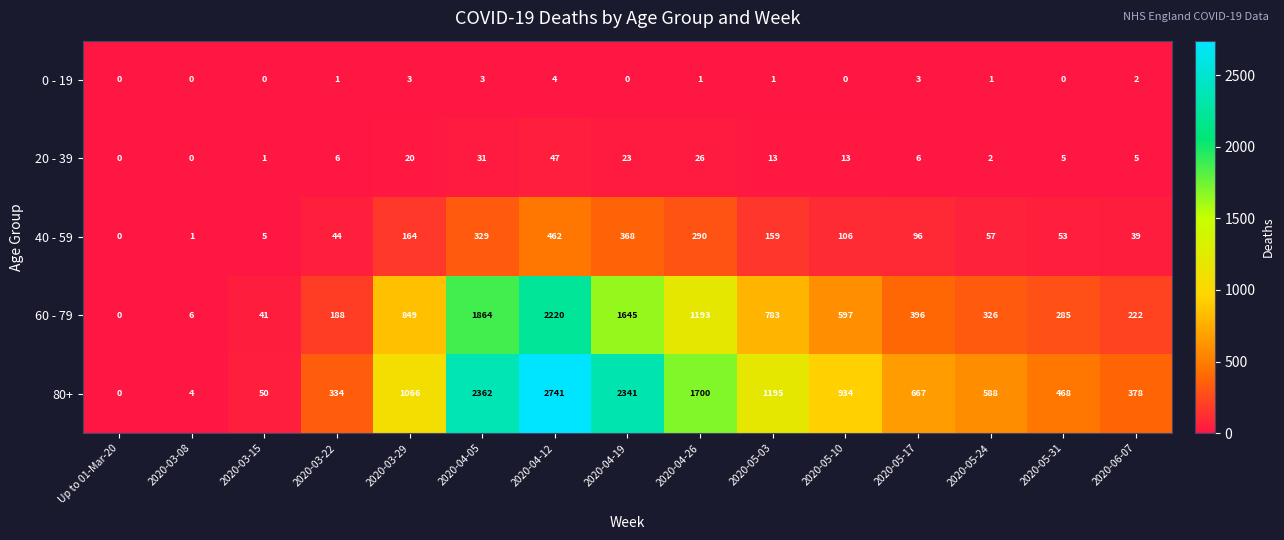

How many values in 60 - 79 are above zero?

14